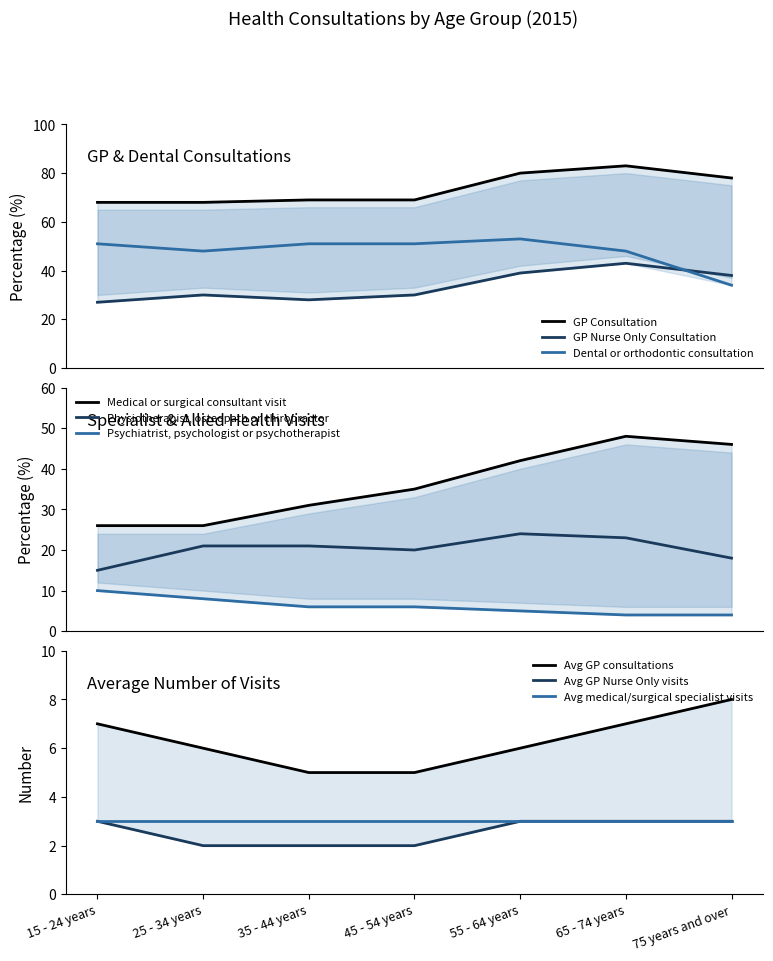

What is the difference between the second highest and minimum values in the GP Nurse Only Consultation series?

12